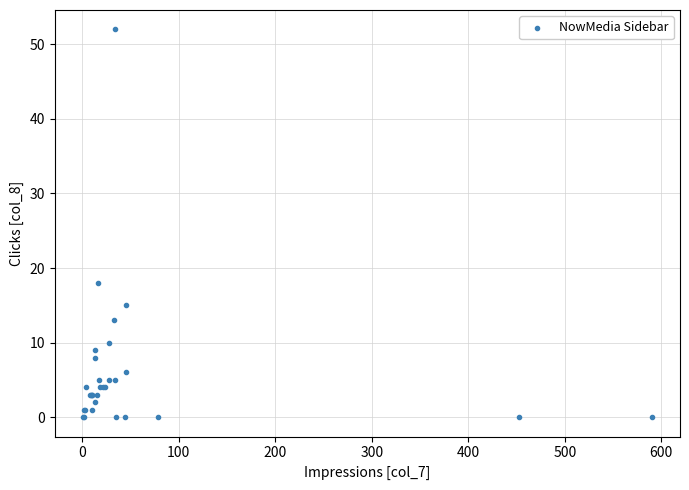

What Y value in the scatter plot is closest to 26?

18